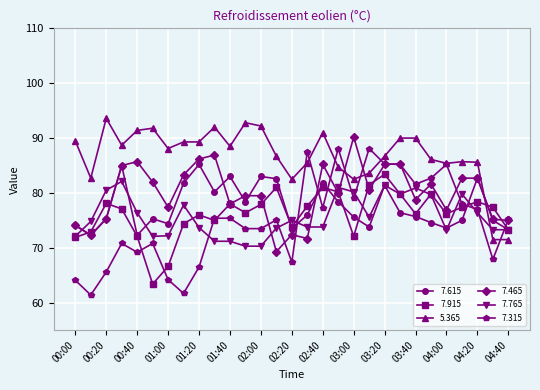

Which series has the largest total across all categories?

5.365